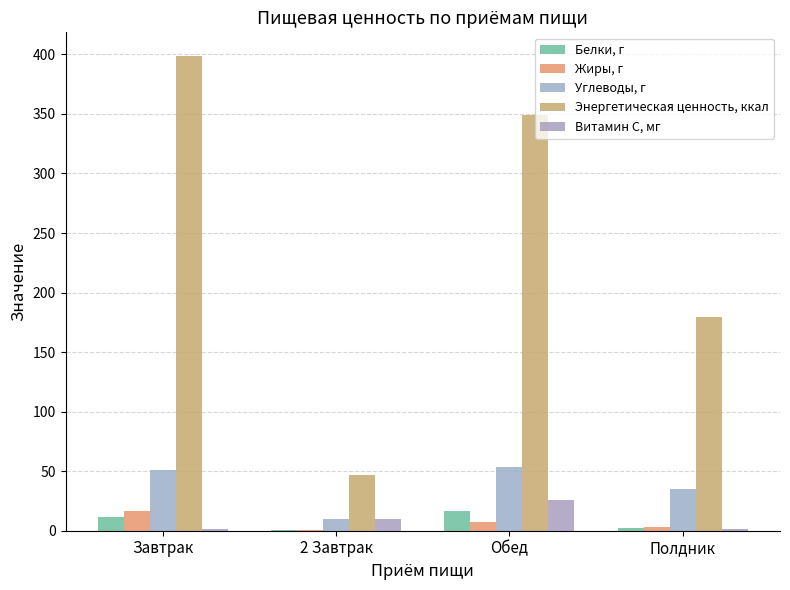

Does the chart contain stacked bars?

No